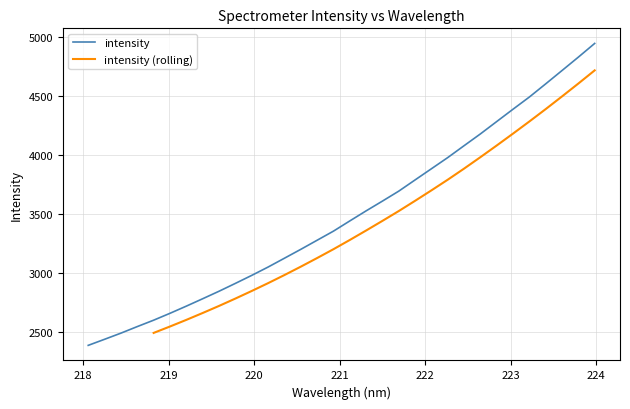

What is the maximum value for intensity?

4941.4